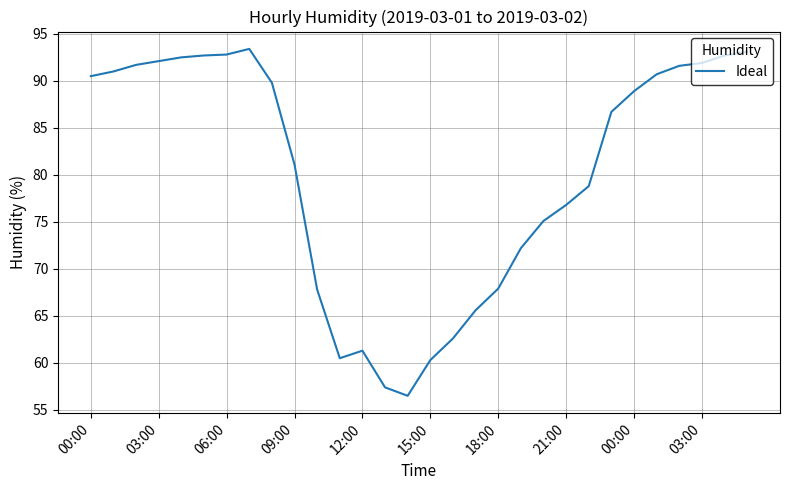

What is the smallest value displayed?

56.5